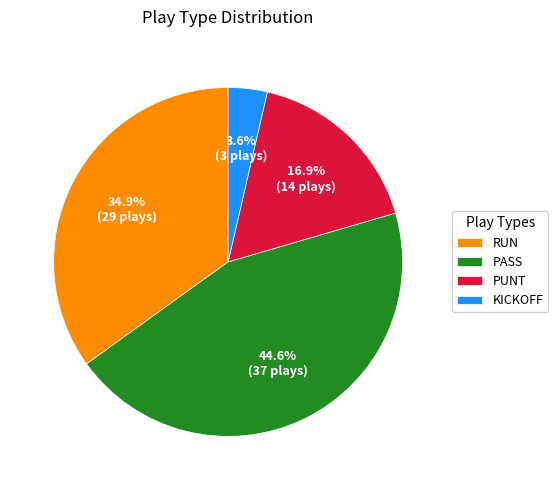

Combined, what portion of the pie is PASS and KICKOFF?

48.2%